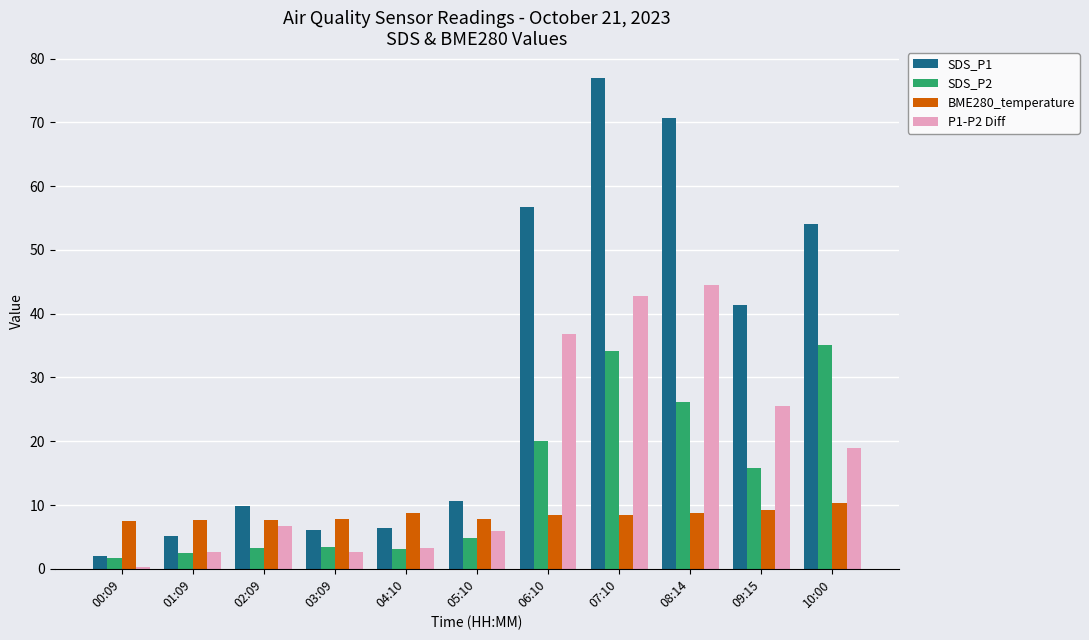

What is the sum of all P1-P2 Diff values?

190.1